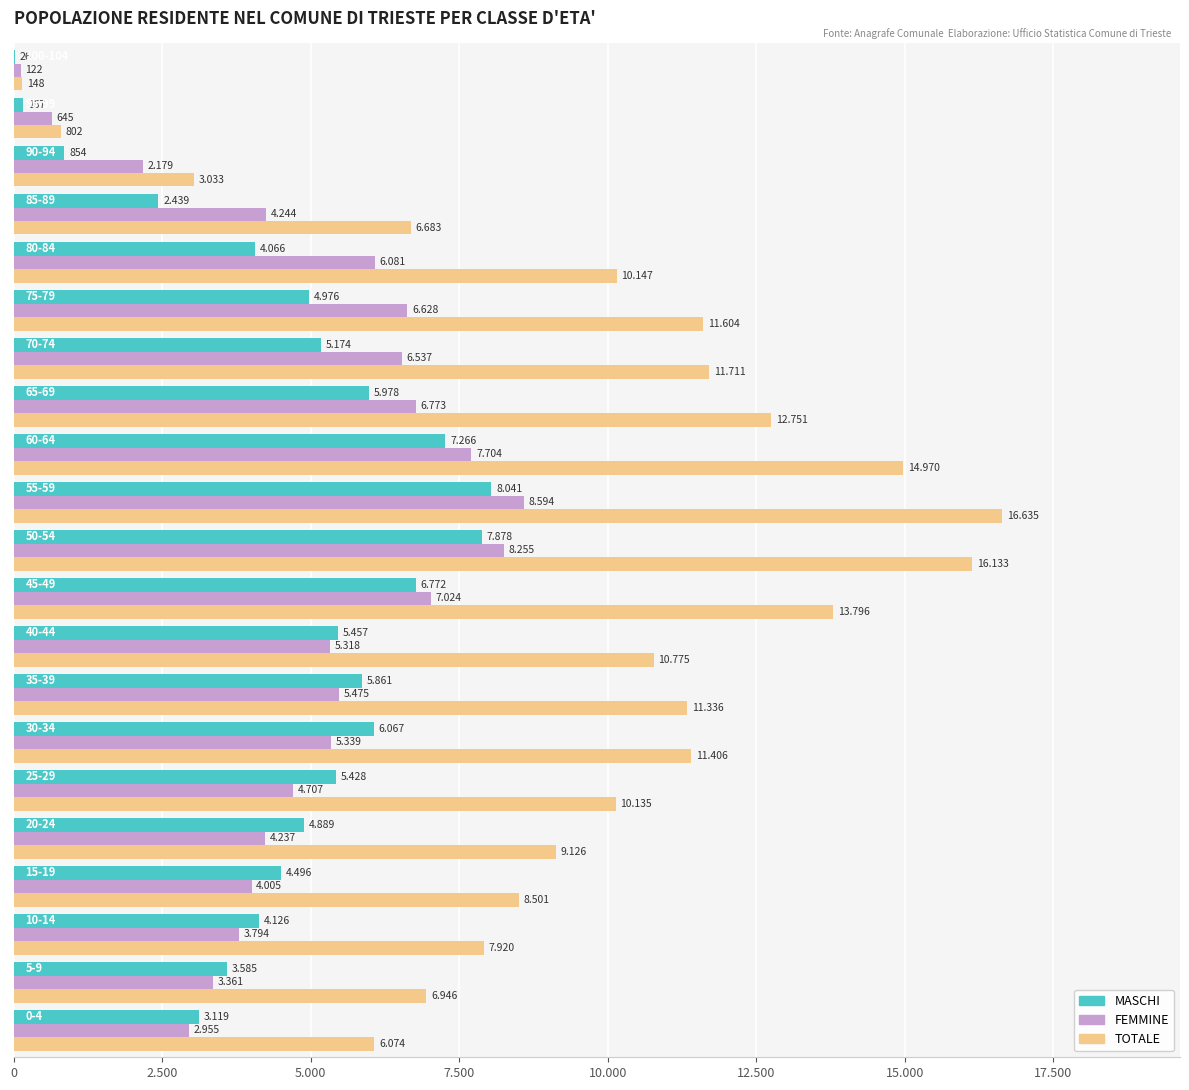

What are all the series names shown in the legend?

MASCHI, FEMMINE, TOTALE